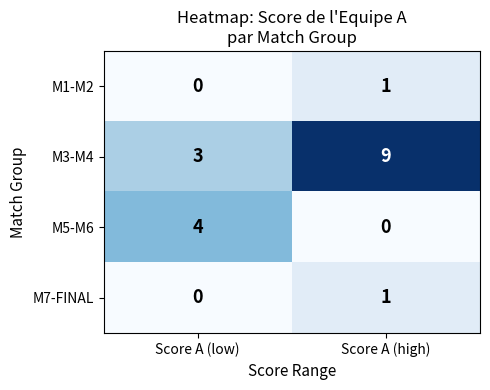

At which label is M3-M4 closest to 6?

Score A (low)